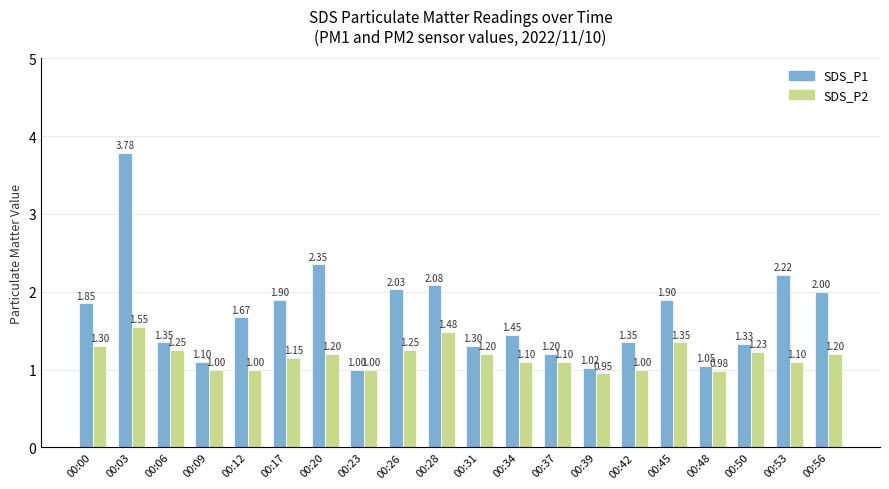

What are all the series names shown in the legend?

SDS_P1, SDS_P2